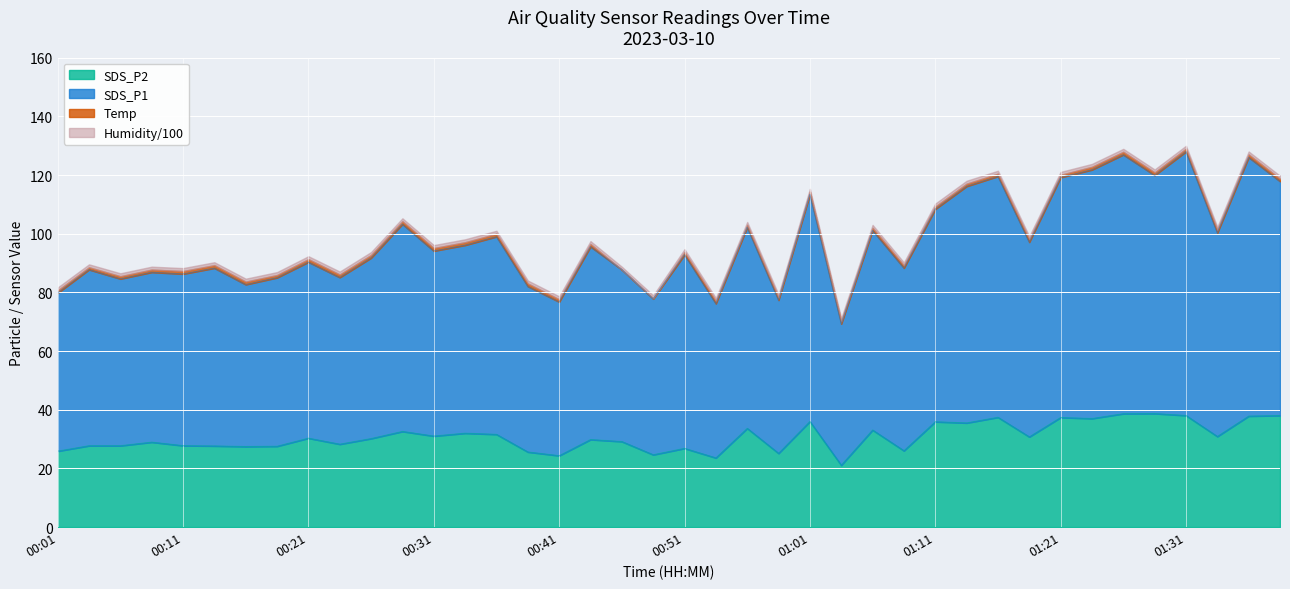

True or false: Humidity and SDS_P1 cross at least once.

False